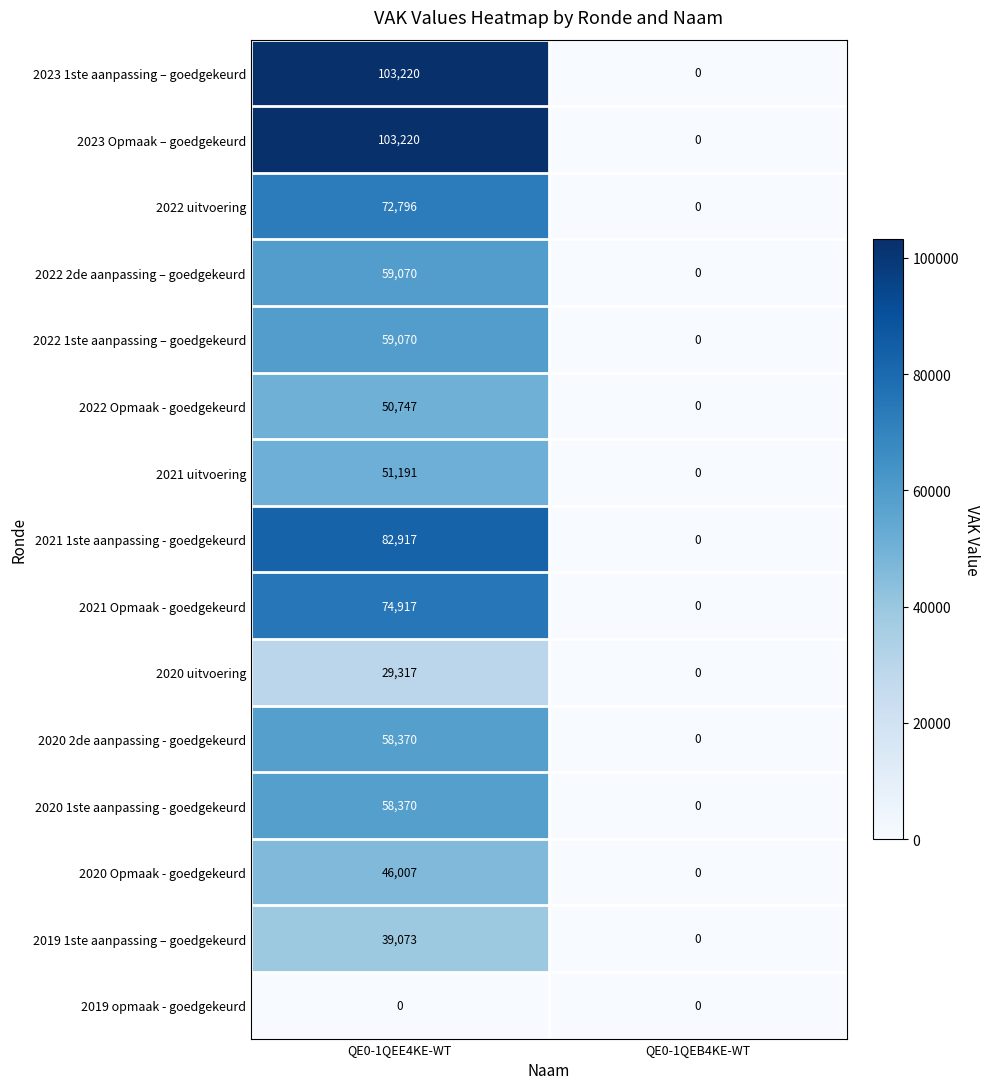

Rank the categories by 2019 1ste aanpassing – goedgekeurd value from highest to lowest.

QE0-1QEE4KE-WT, QE0-1QEB4KE-WT